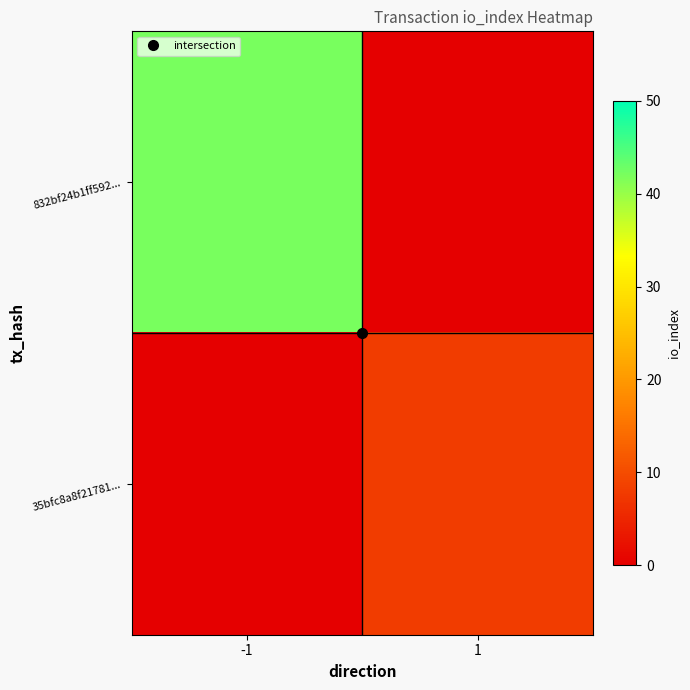

At which category is the sum across all series the highest?

-1